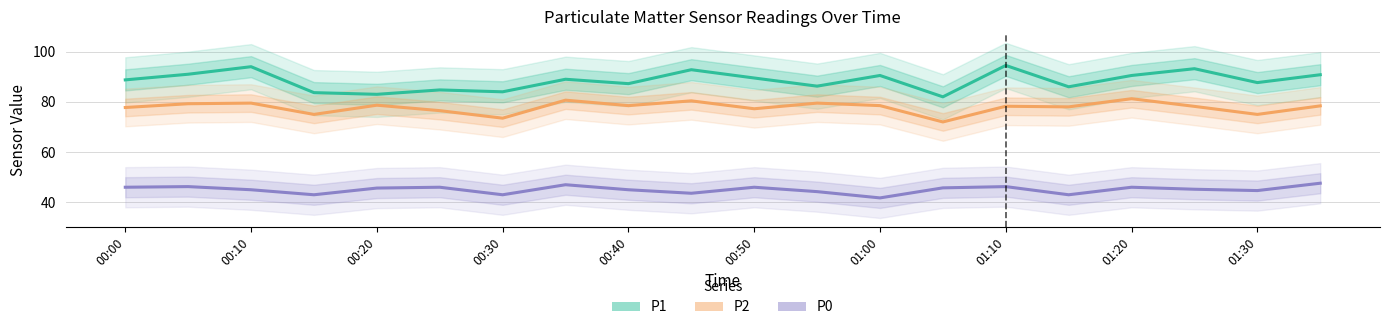

List the series in order of their overall mean, lowest first.

P0, P2, P1